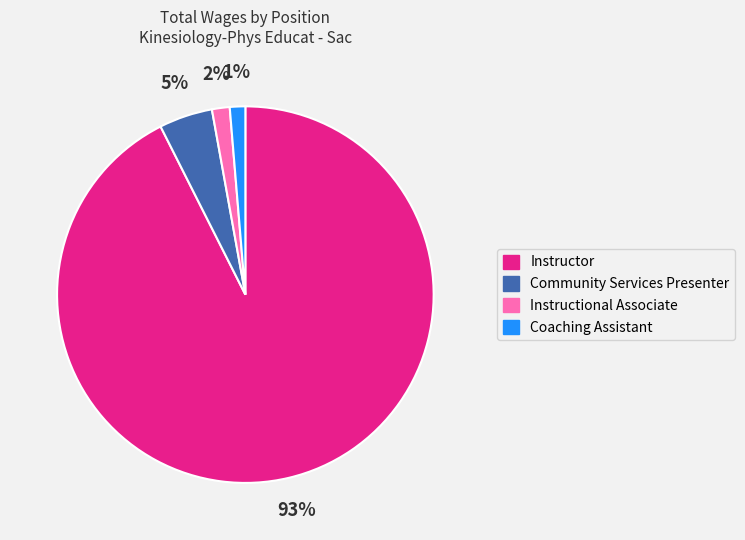

Count the number of slices in the pie.

4